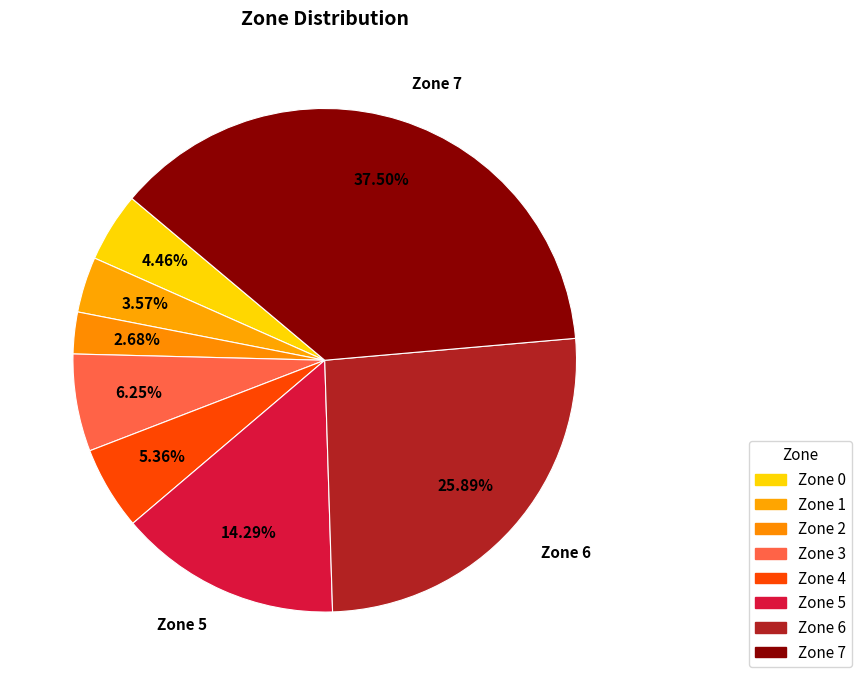

Rank the categories by value from highest to lowest.

Zone 7, Zone 6, Zone 5, Zone 3, Zone 4, Zone 0, Zone 1, Zone 2